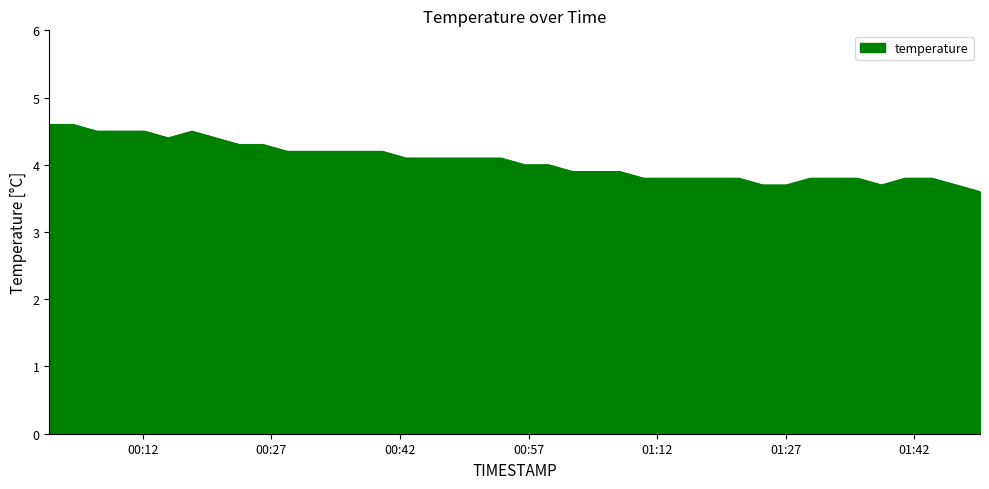

What is the difference between the maximum and minimum values?

1.0